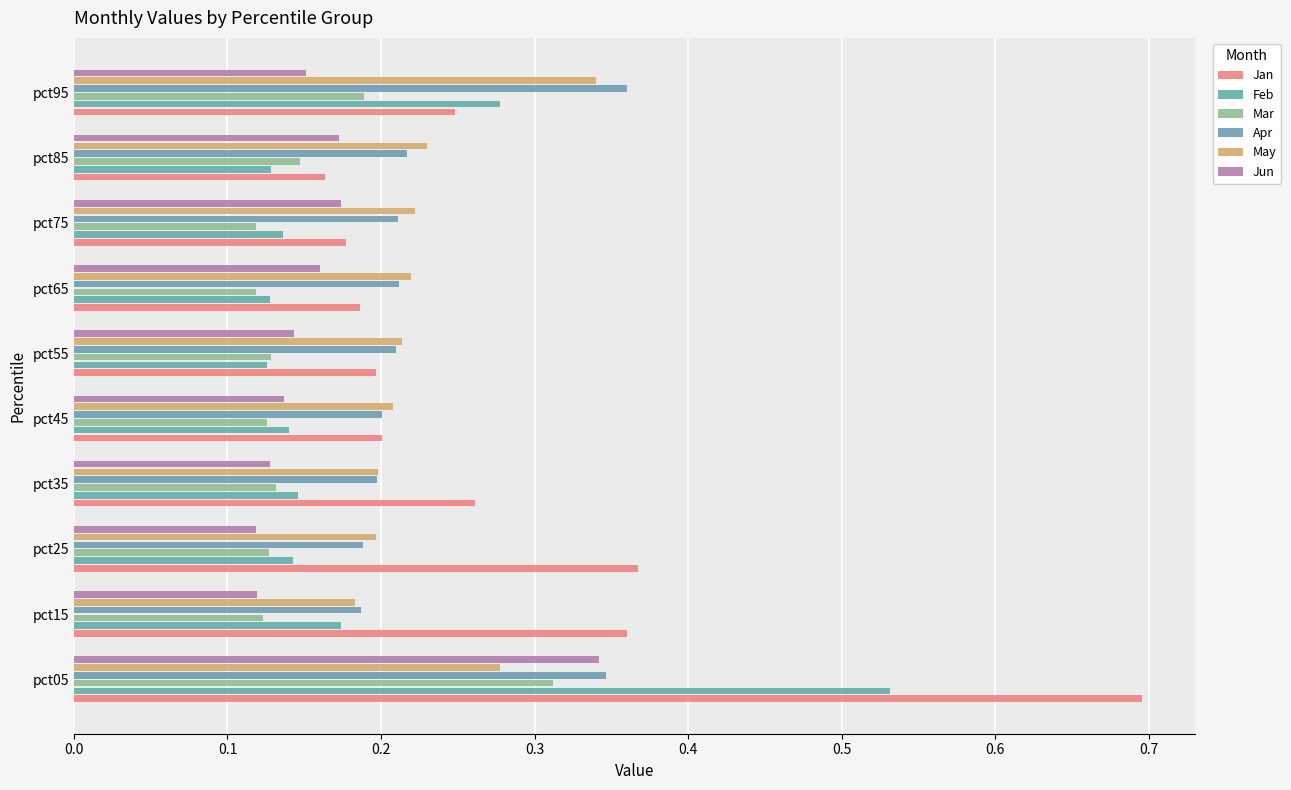

What is the minimum value for Jun?

0.1